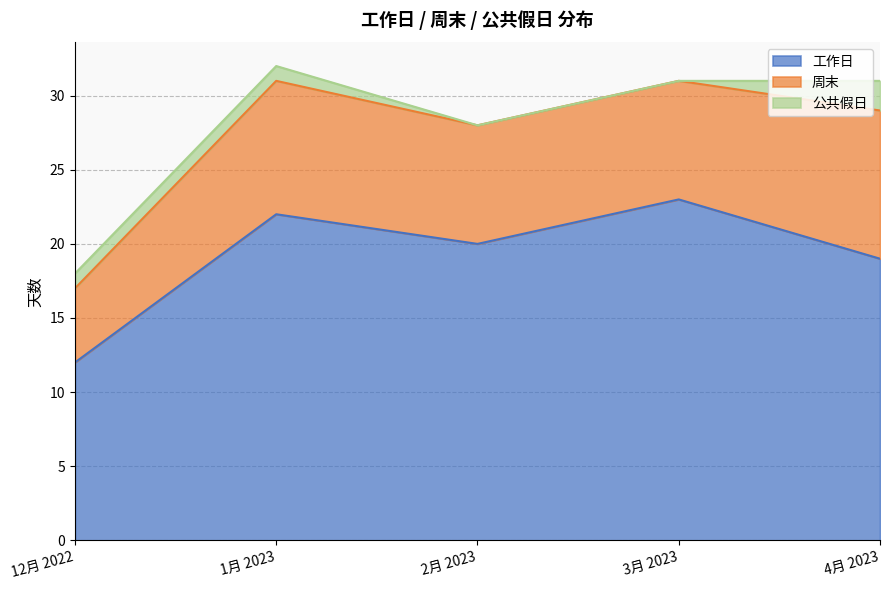

In 工作日, how many points are higher than both neighbors (excluding endpoints)?

2